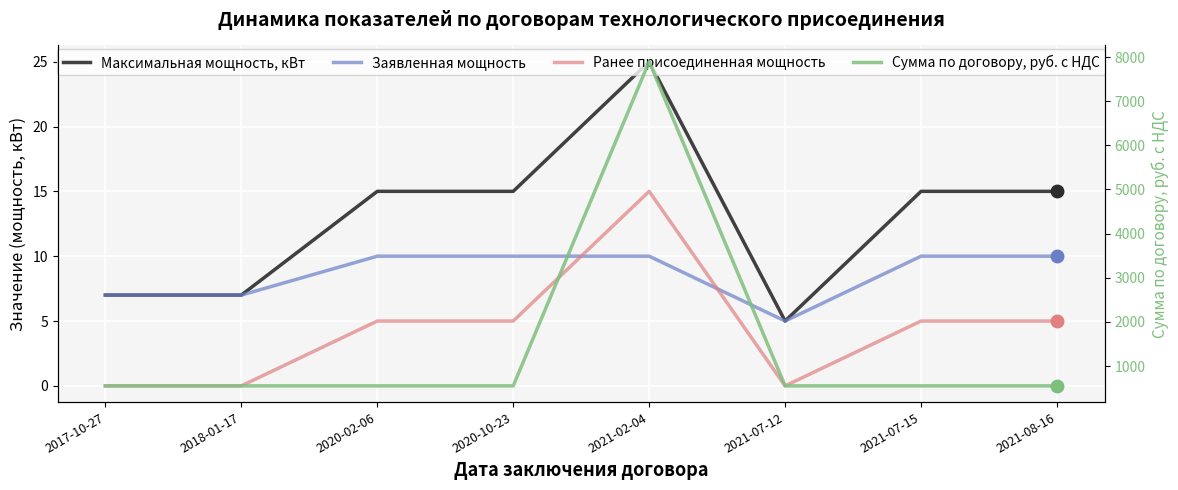

True or false: Ранее присоединенная мощность and Заявленная мощность cross at least once.

True